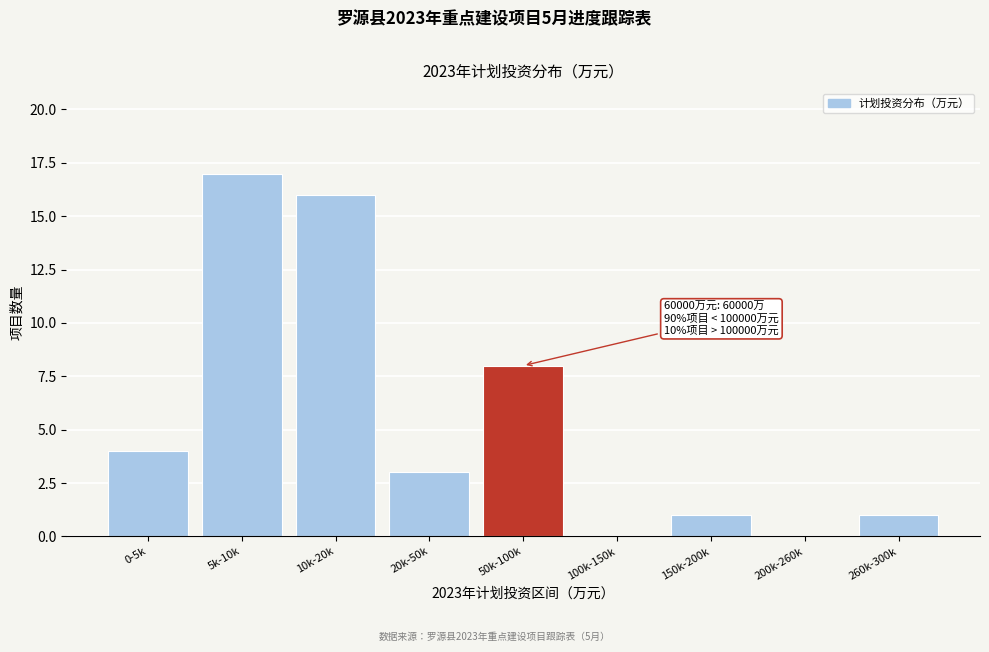

Reading left to right, what are all the values shown in this chart?

0-5k=4	5k-10k=17	10k-20k=16	20k-50k=3	50k-100k=8	100k-150k=0	150k-200k=1	200k-260k=0	260k-300k=1